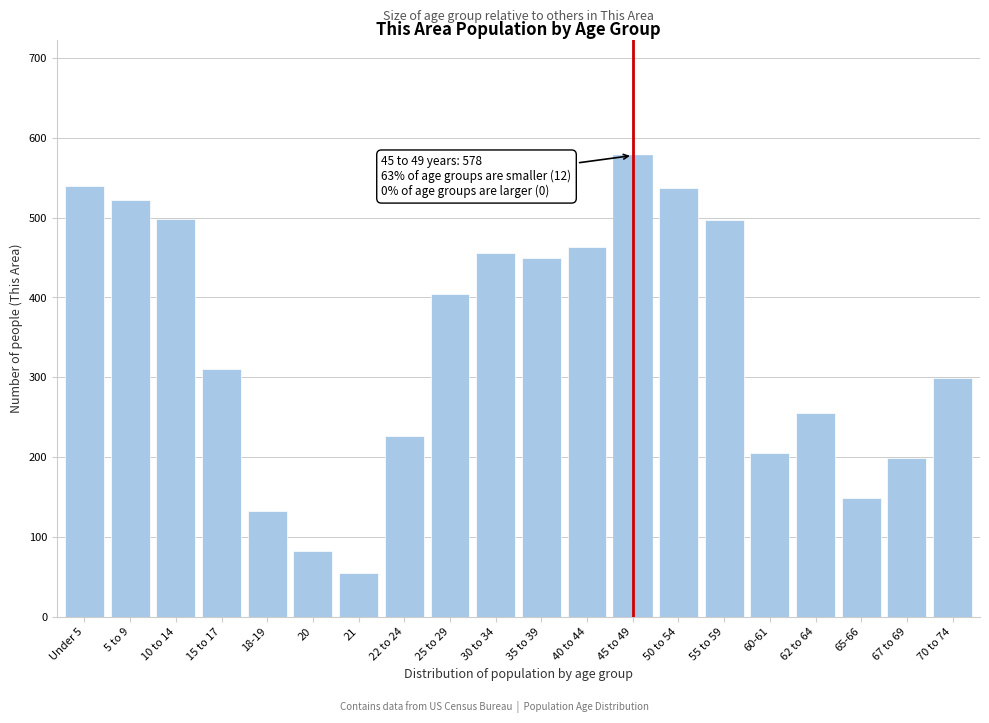

What value does the data have at 21?

55